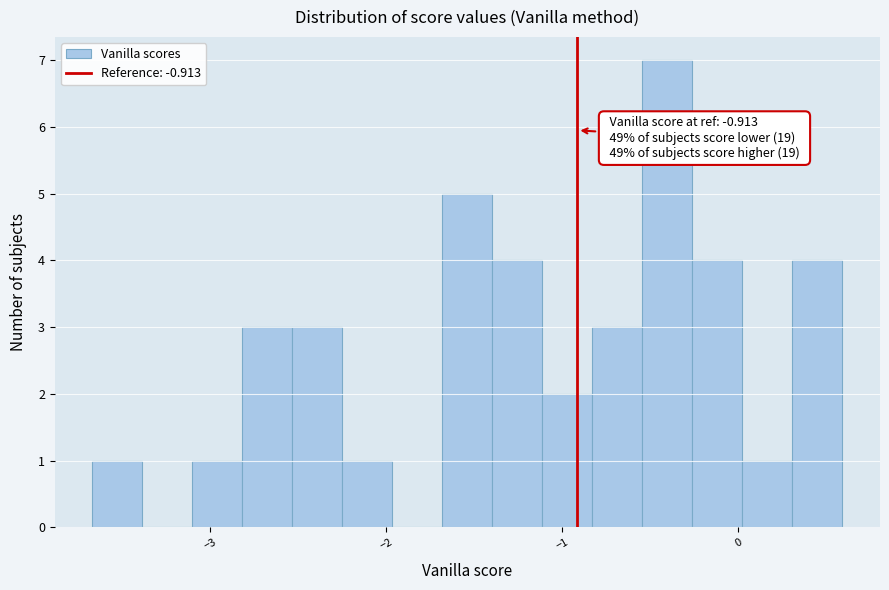

Around what value on the x-axis is the tallest bar? Give the approximate position of its centre, as read against the axis.

-0.4